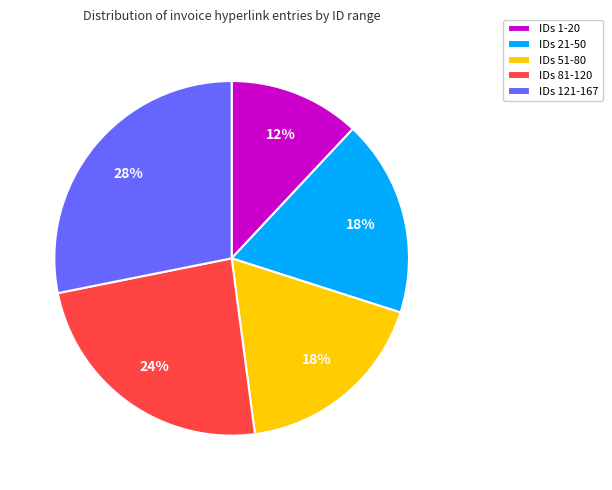

Is there a majority slice in this chart?

No